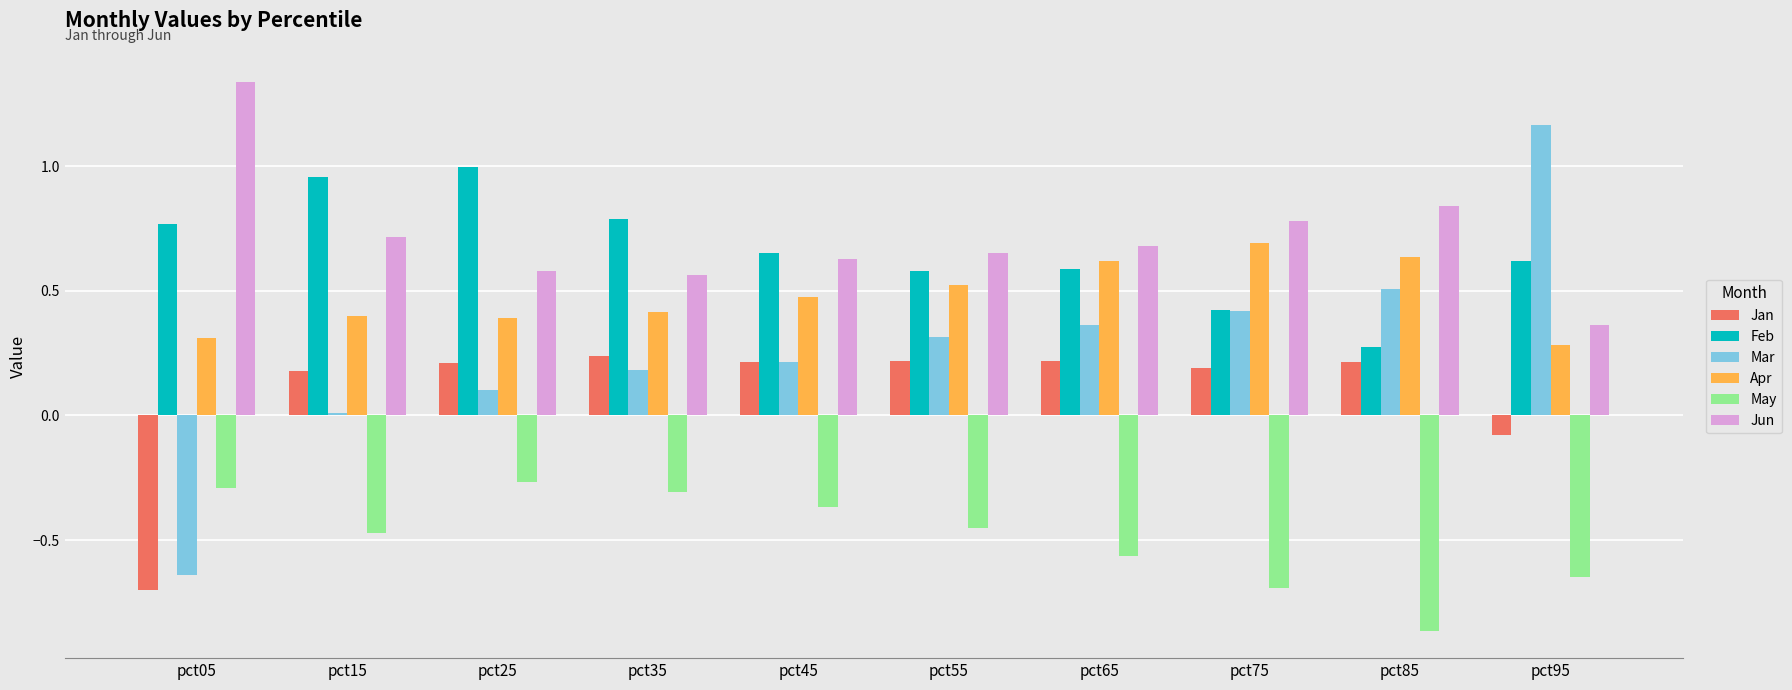

What is the difference between the maximum and minimum values in the Mar series?

1.8